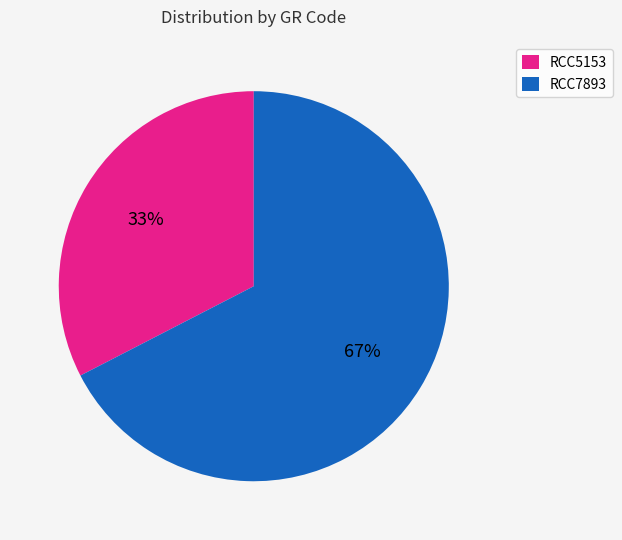

What is the majority slice?

RCC7893